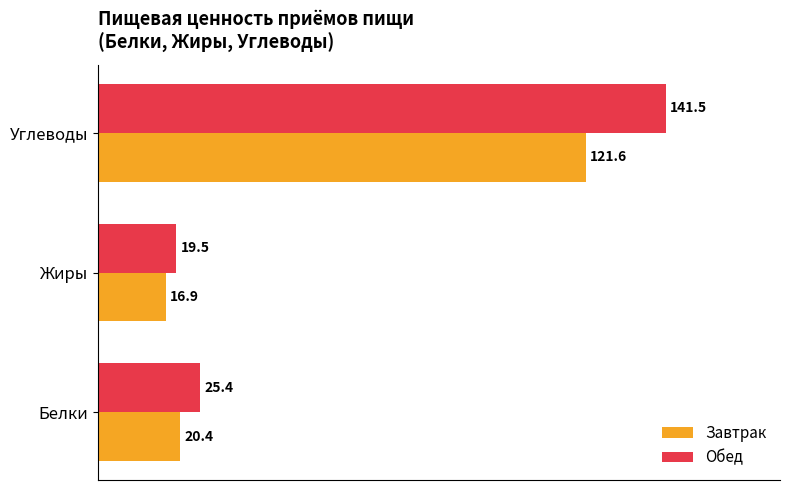

What is the difference between the highest and lowest values at Углеводы?

19.9